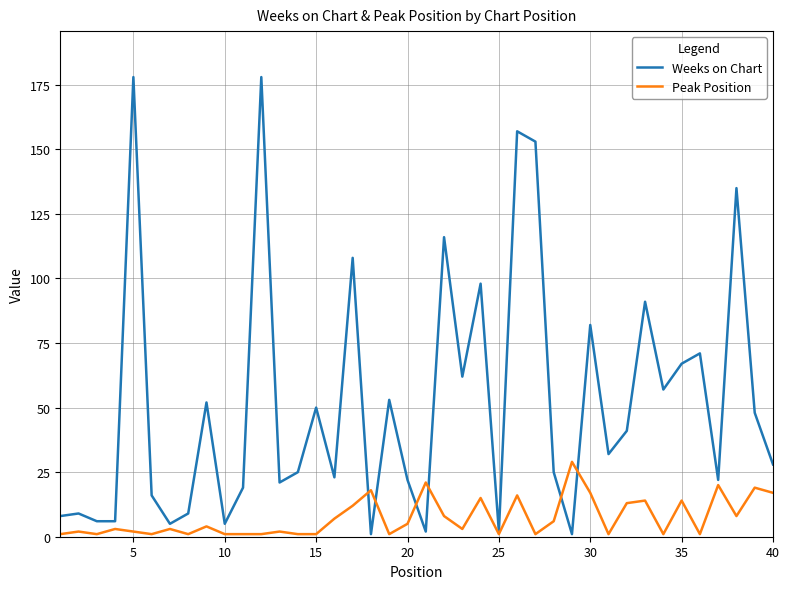

Which series has the largest total across all categories?

Weeks on Chart